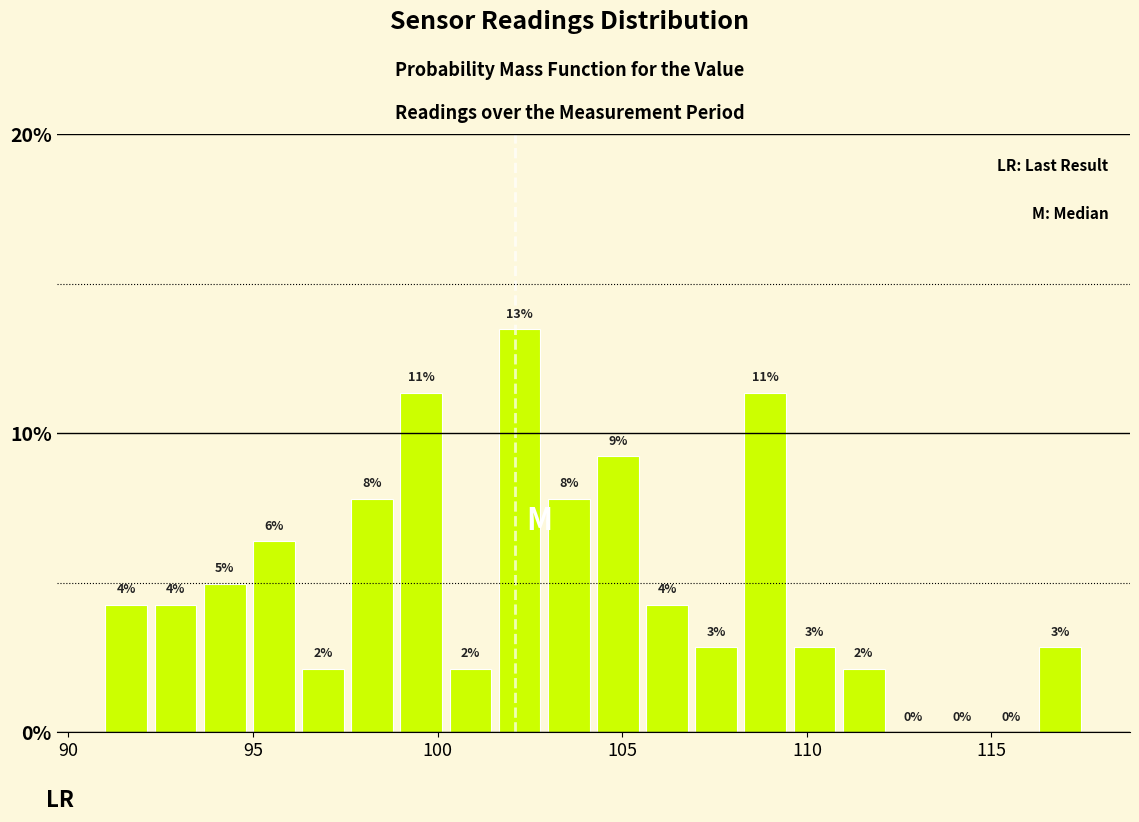

Read against the x-axis, roughly where is the centre of the tallest bar?

102.0